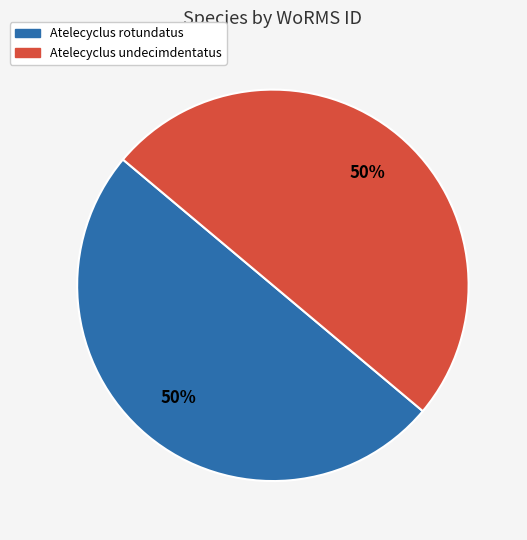

What is the ratio of the value at Atelecyclus undecimdentatus to the value at Atelecyclus rotundatus?

1.0